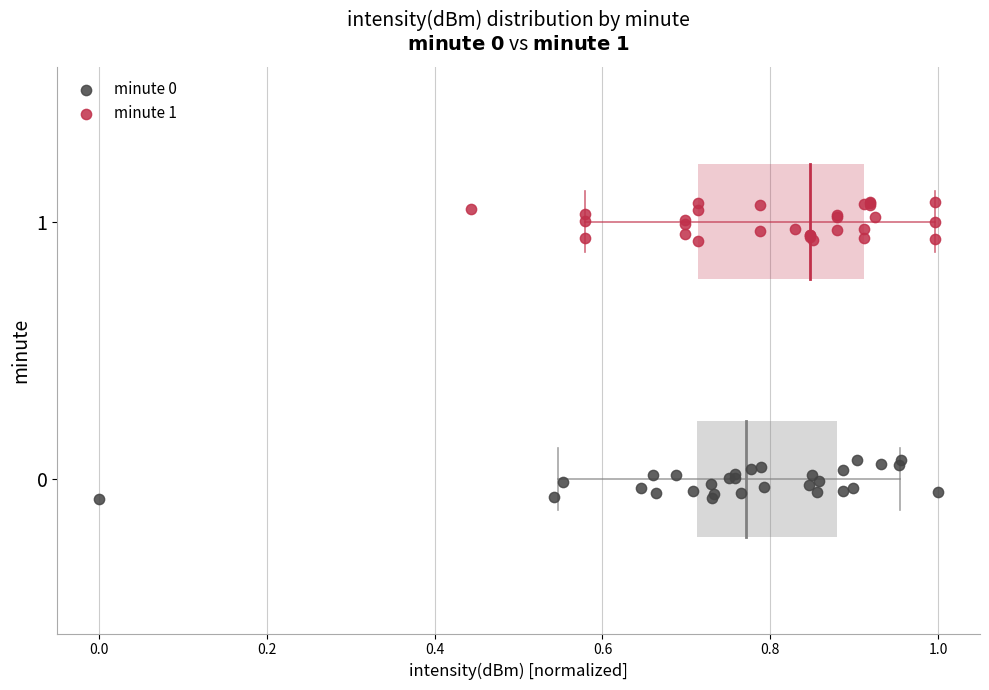

Which series reaches the maximum Y coordinate?

minute 1